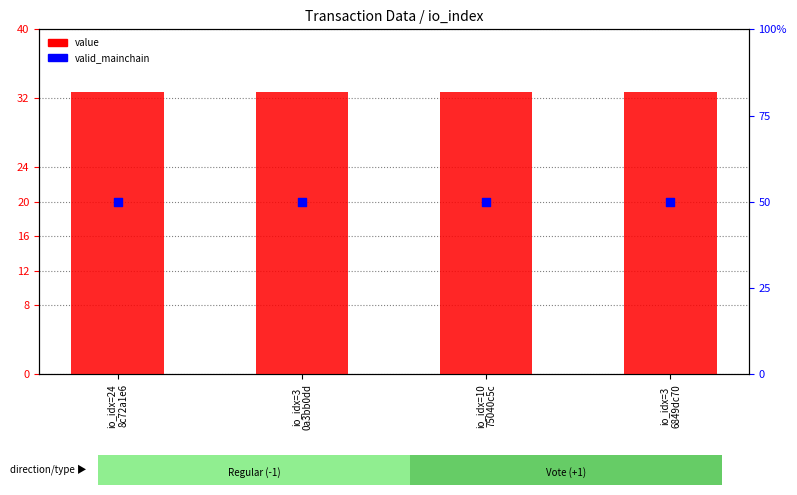

Which series has the largest Y range (max minus min)?

value